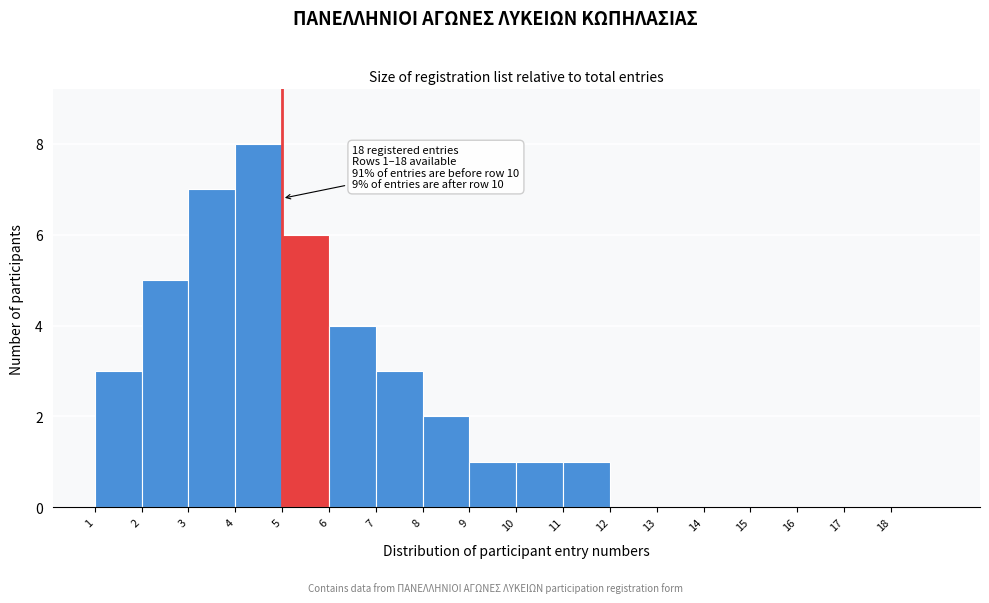

Which range on the x-axis has the tallest bar?

4 to 5